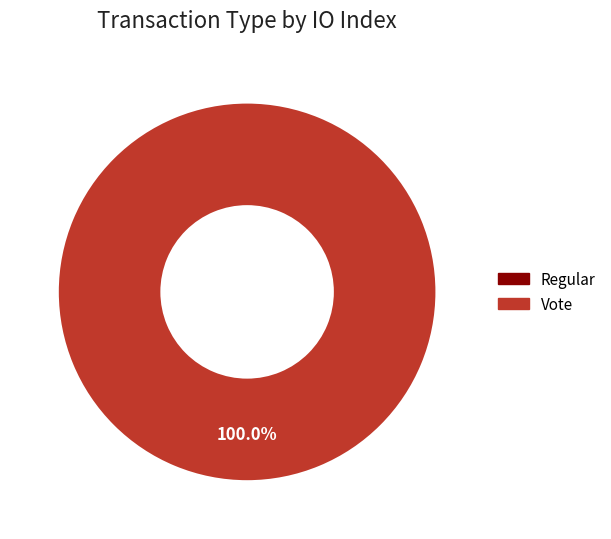

Count the number of slices in the pie.

2